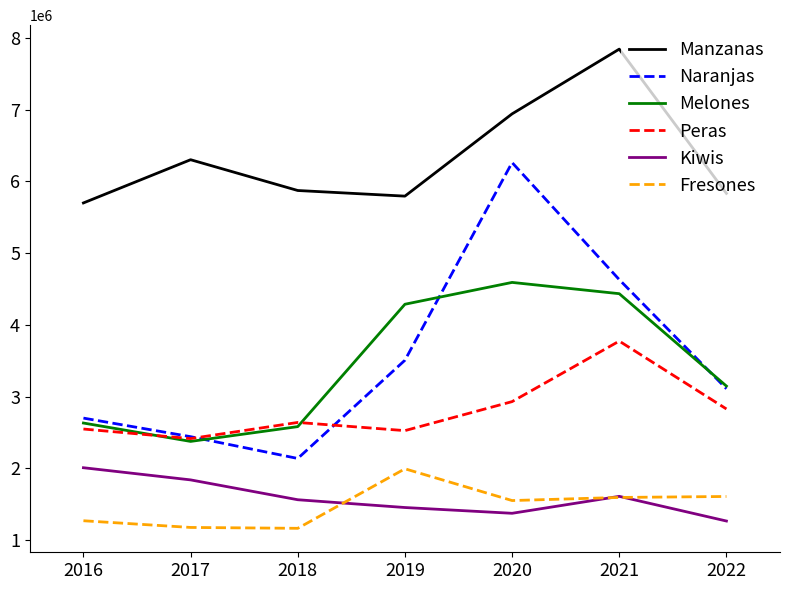

Which series has the largest total across all categories?

Manzanas